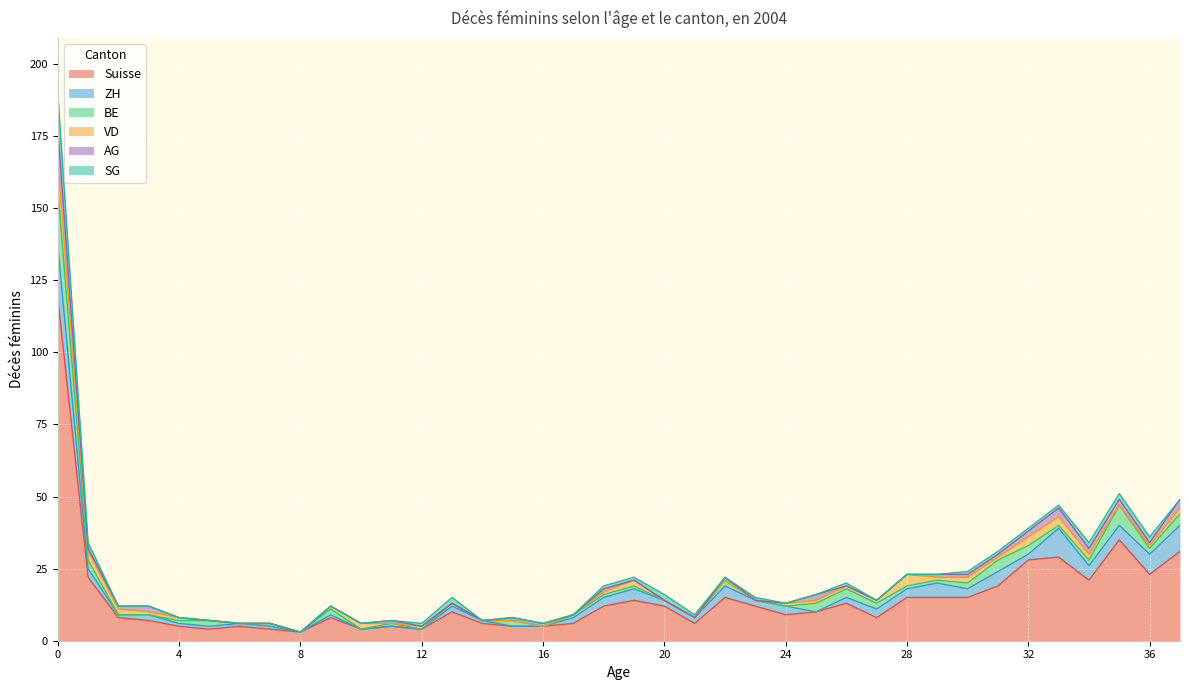

At 14, list the series in order from largest to smallest.

Suisse, ZH, BE, VD, AG, SG